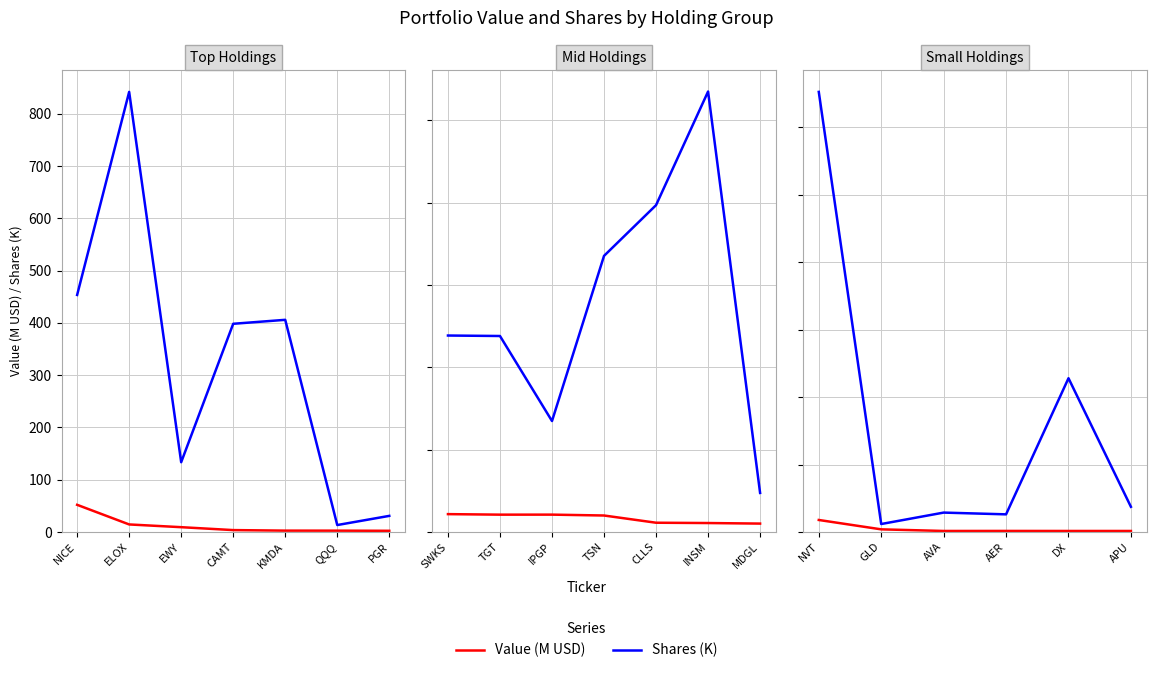

True or false: Value (M USD) and Shares (K) cross at least once.

False